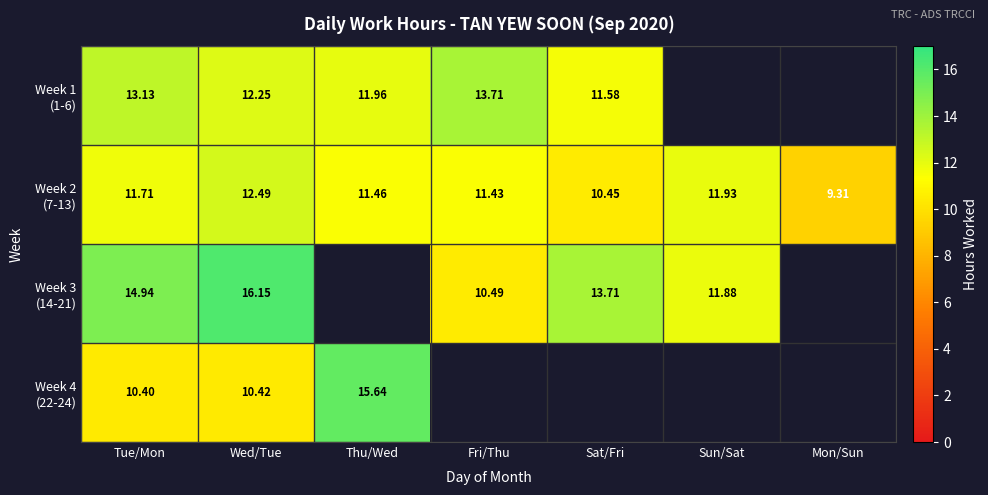

What is the difference between the highest and lowest values at Wed/Tue?

5.7